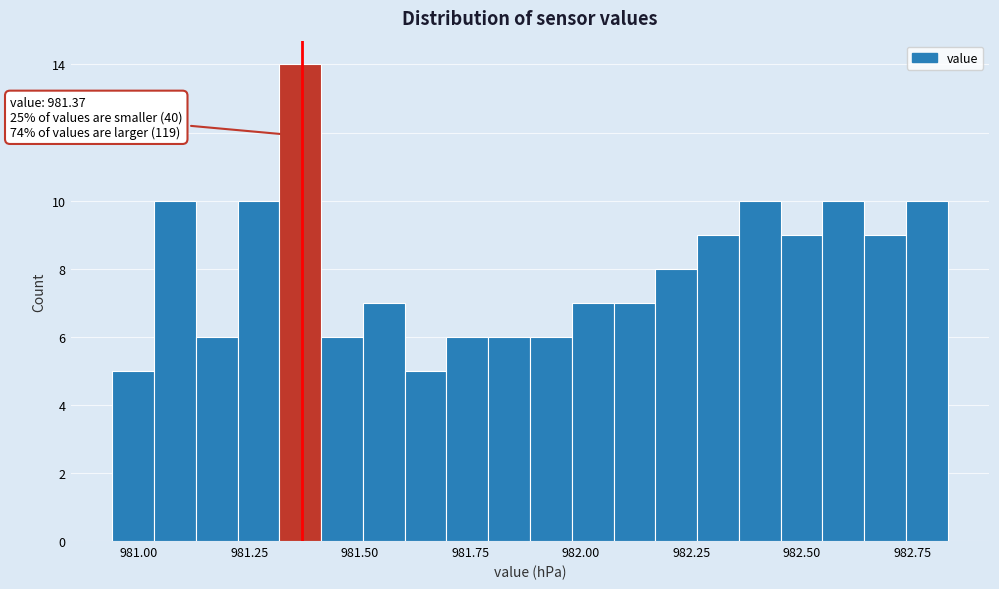

Around what value on the x-axis is the tallest bar? Give the approximate position of its centre, as read against the axis.

981.35